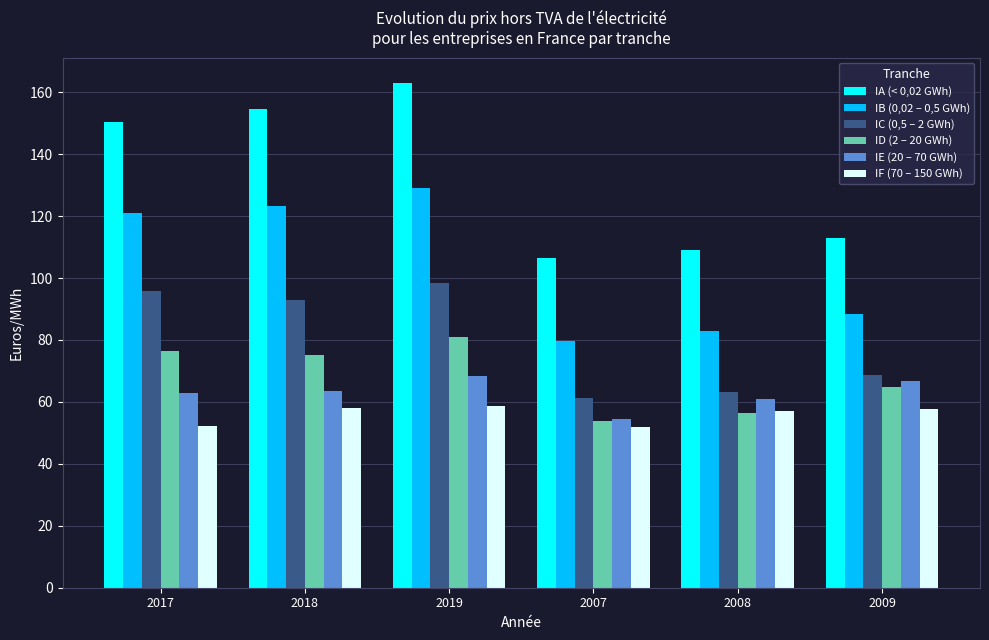

What is the average value of the ID (2 – 20 GWh) series?

67.9